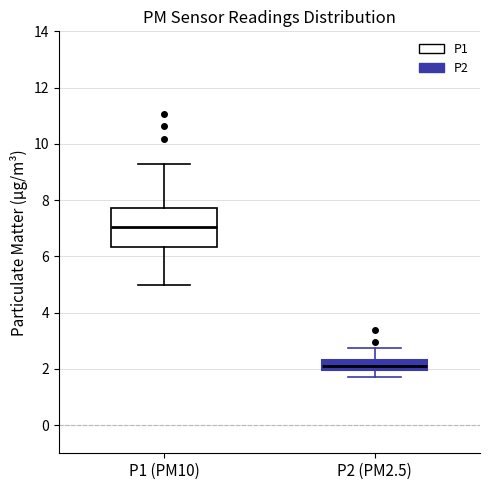

Where does the upper whisker of the box for P2 (PM2.5) end on the y-axis? The values are not printed on the chart, so give them approximately, as read against the axis.

2.8